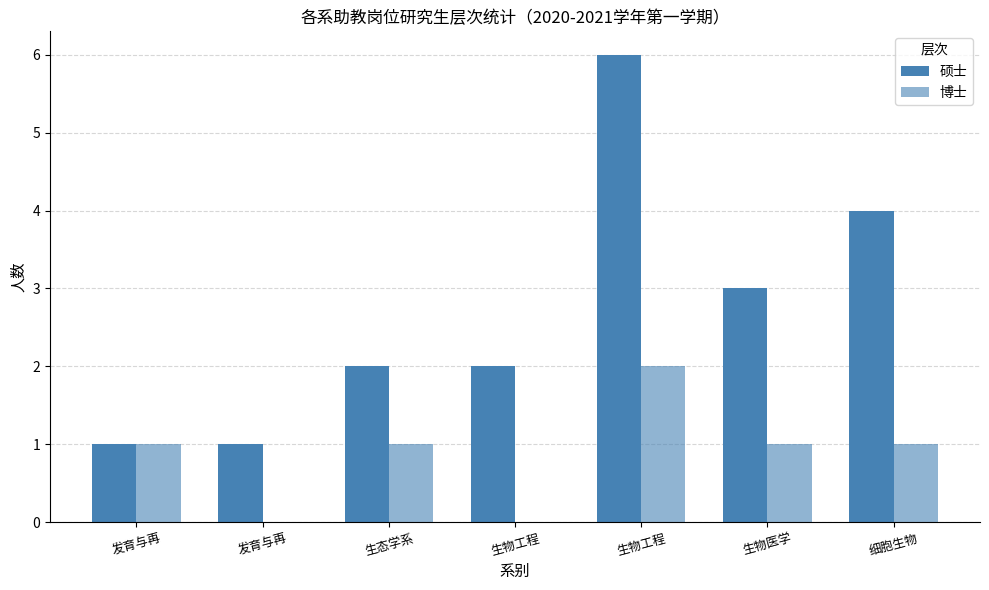

Are the bars grouped side by side (vs. stacked)?

Yes